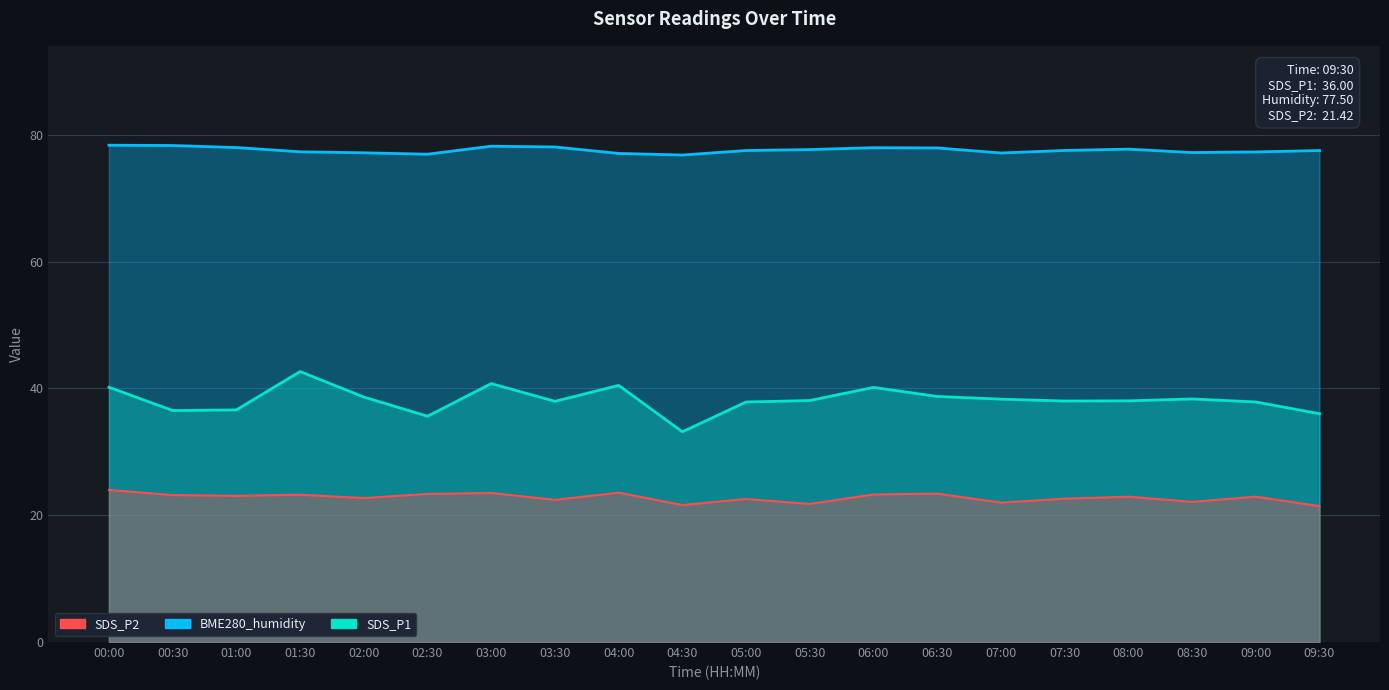

How many interior local peaks does the BME280_humidity series have?

3